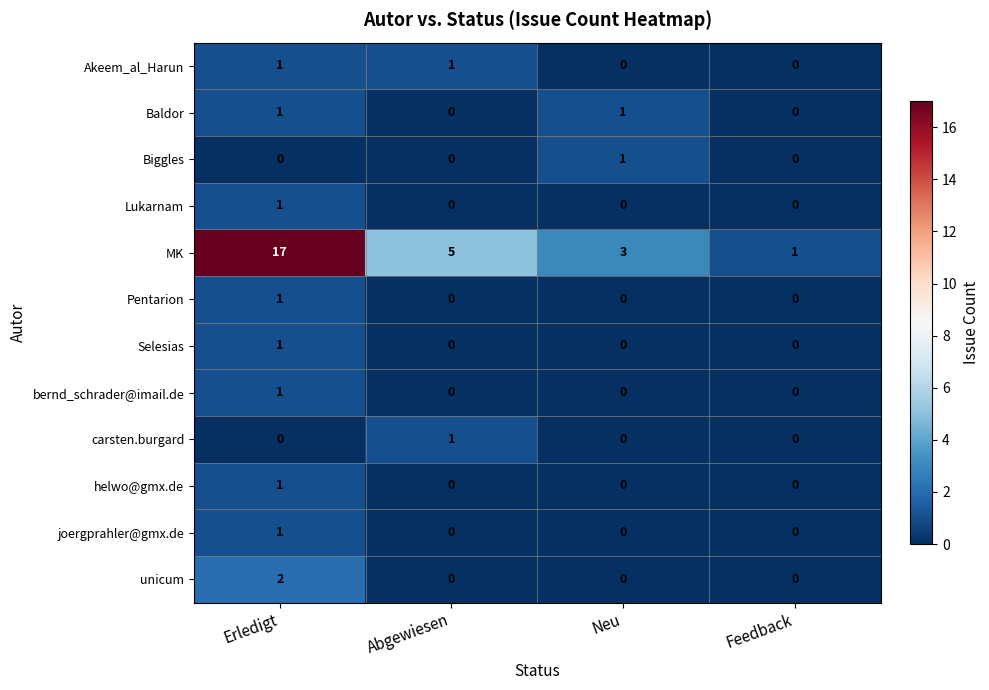

How many joergprahler@gmx.de values are between 0 and 1?

4